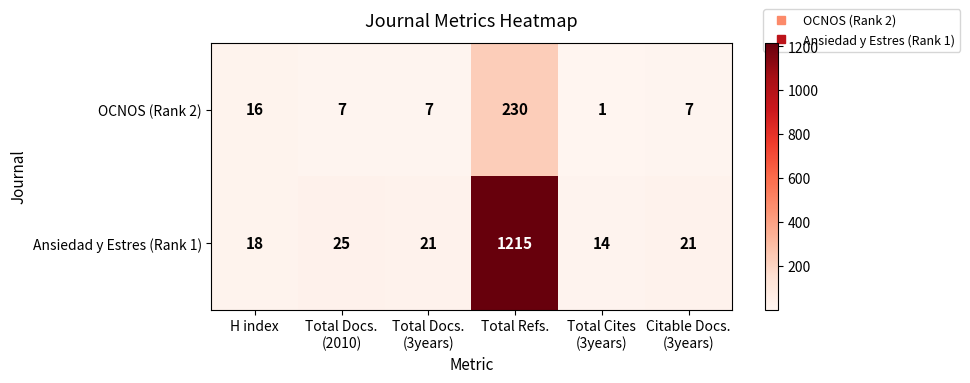

What is the average value of the Ansiedad y Estres (Rank 1) series?

219